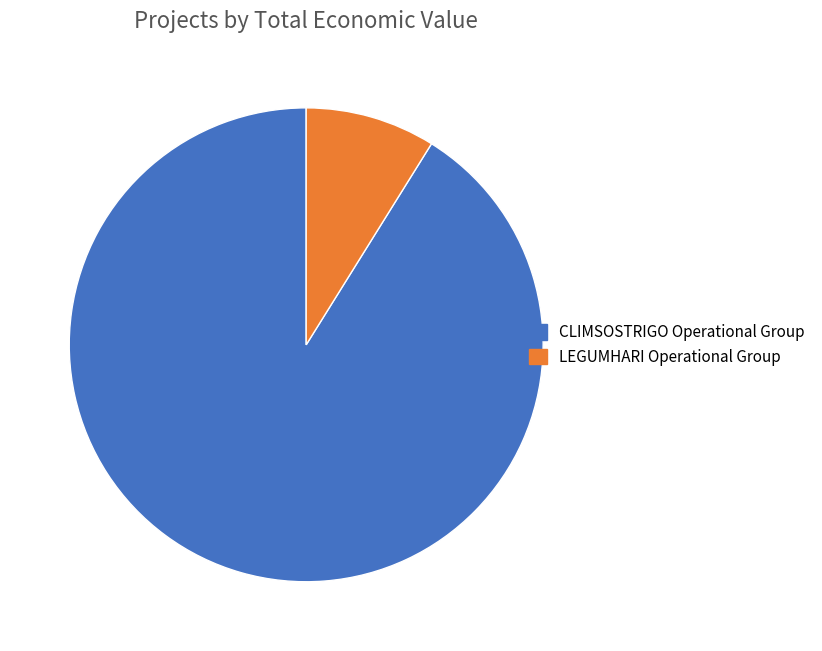

How many segments does this pie chart have?

2